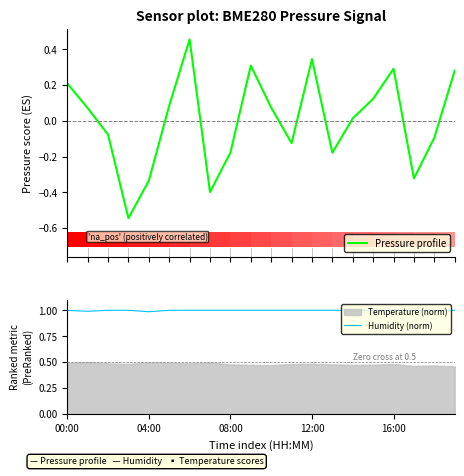

Does the chart contain any negative values?

Yes